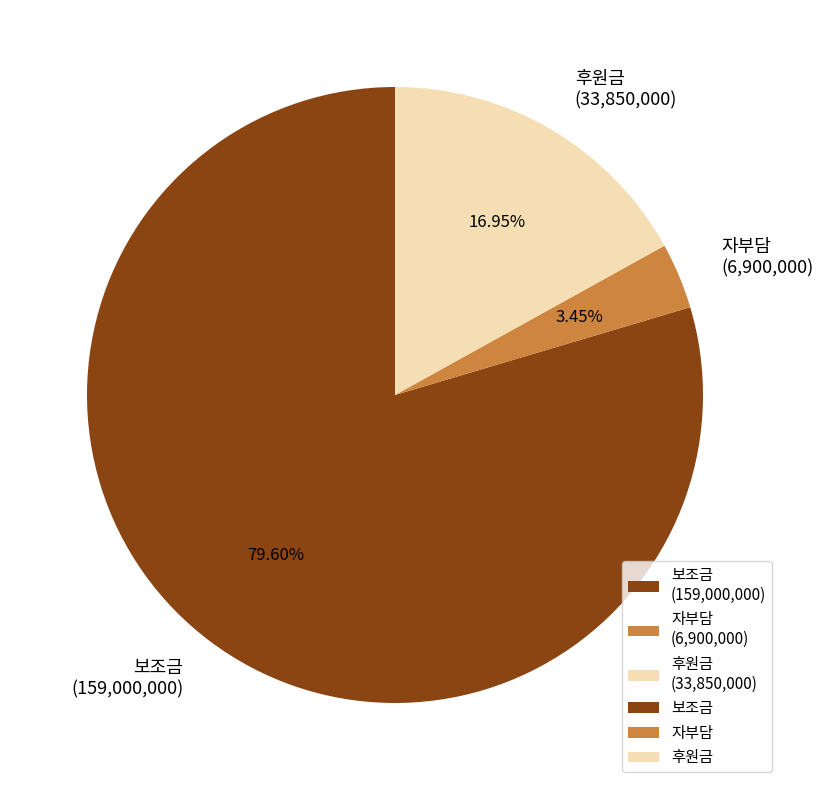

To the nearest percent, what is the average slice percentage?

33%